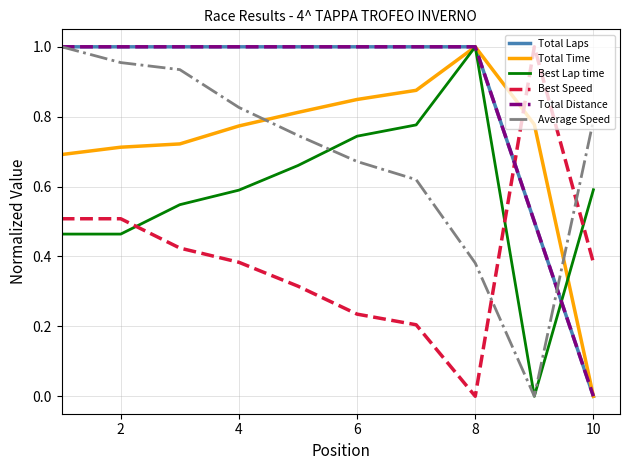

Does the chart have visible grid lines?

Yes